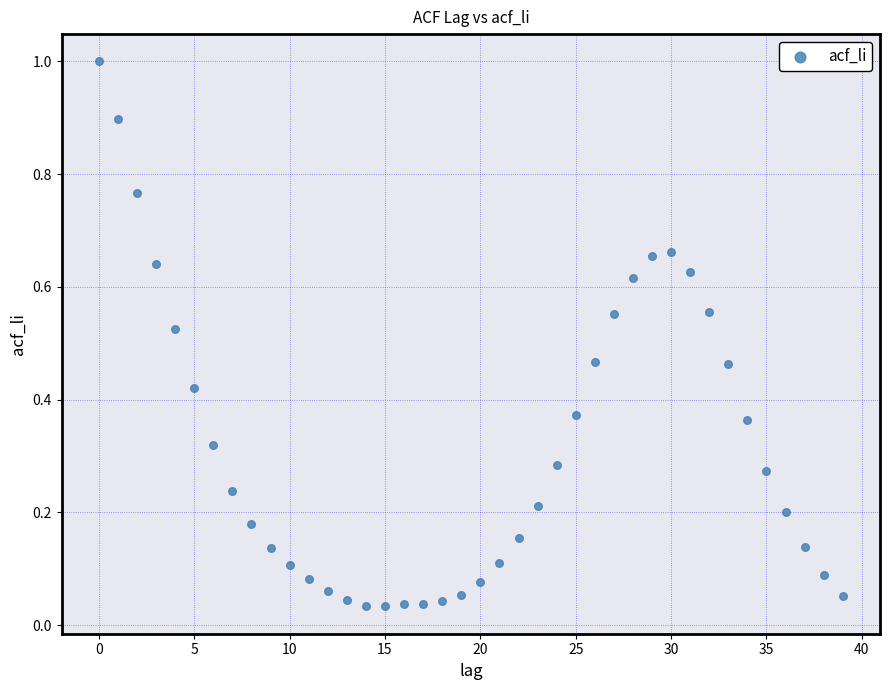

What is the range of Y values (max minus min)?

1.0